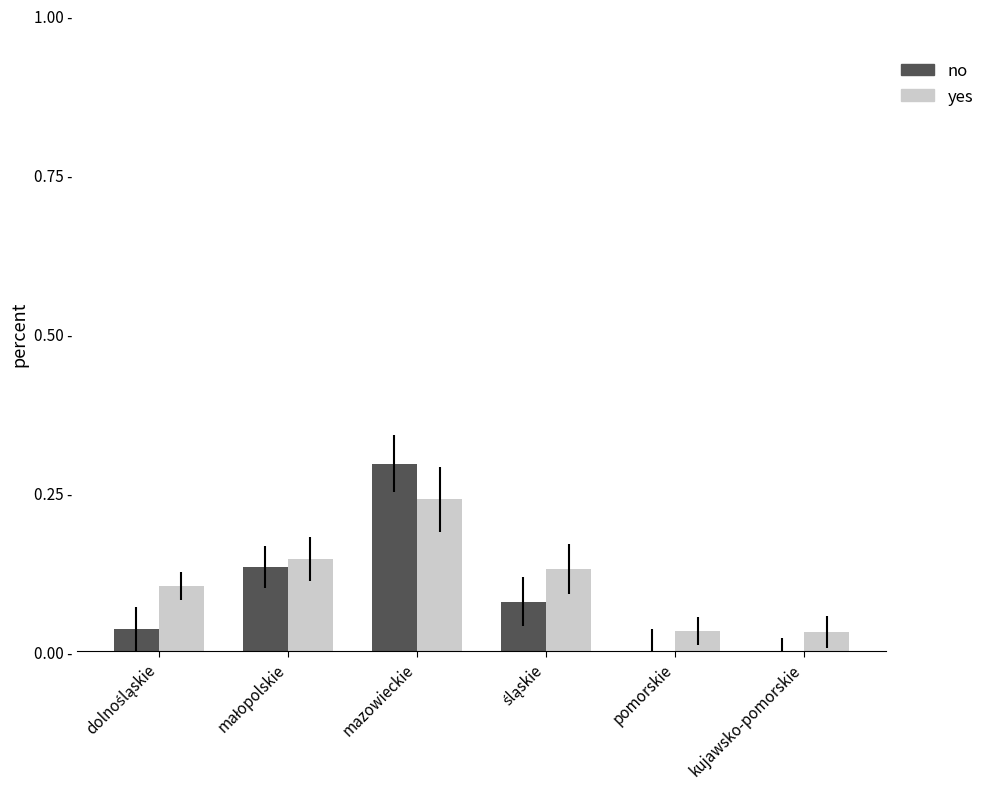

At which label is yes closest to 0?

kujawsko-pomorskie